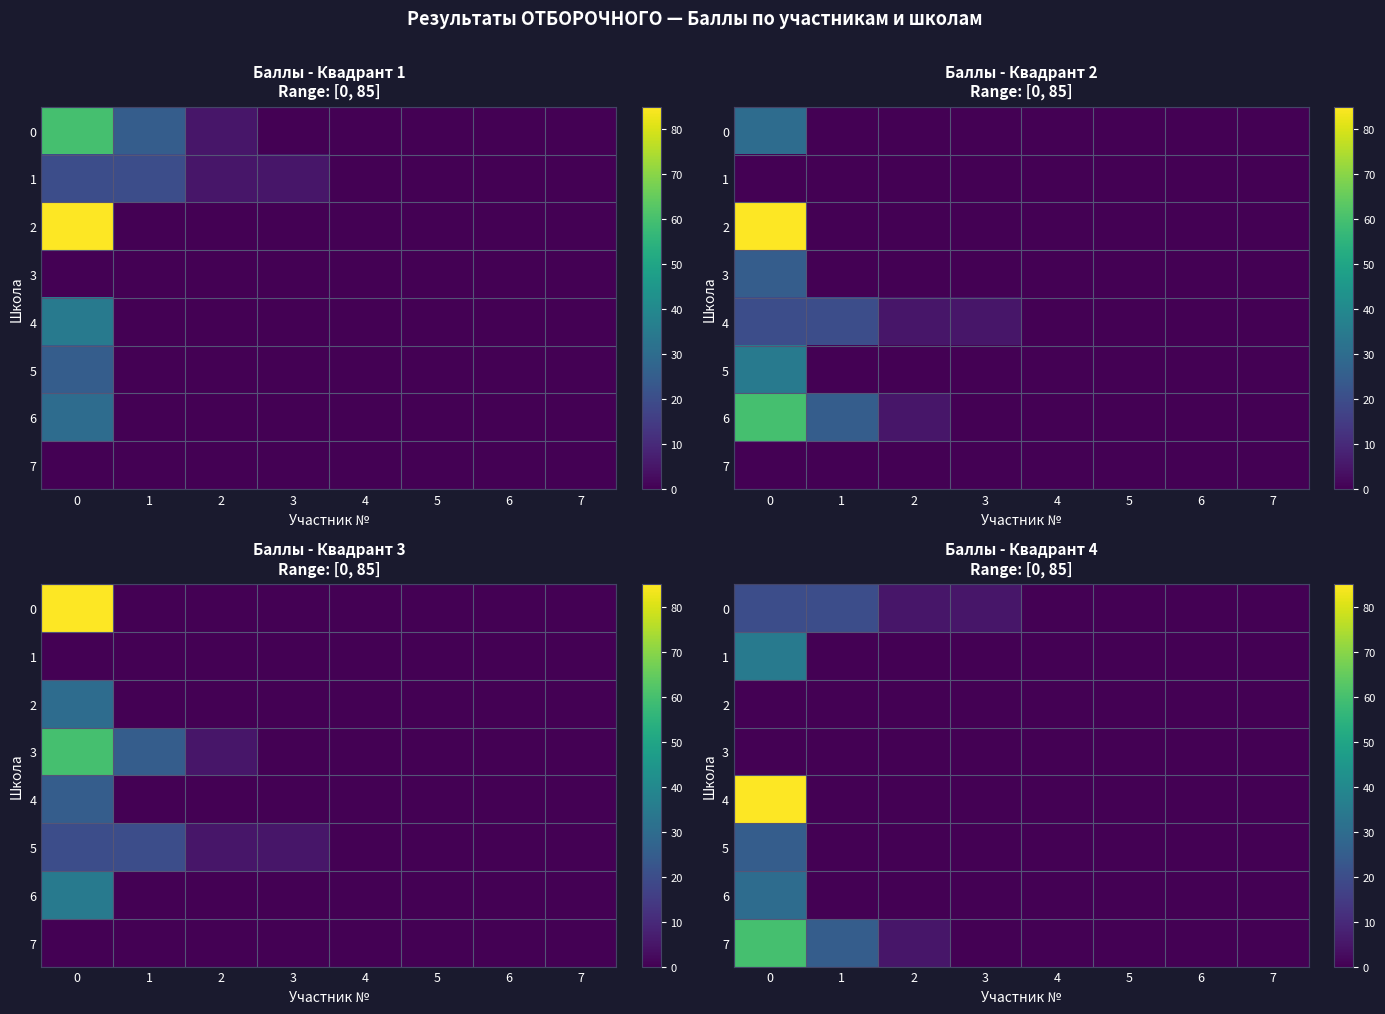

How many positive values does the 1 series have?

1